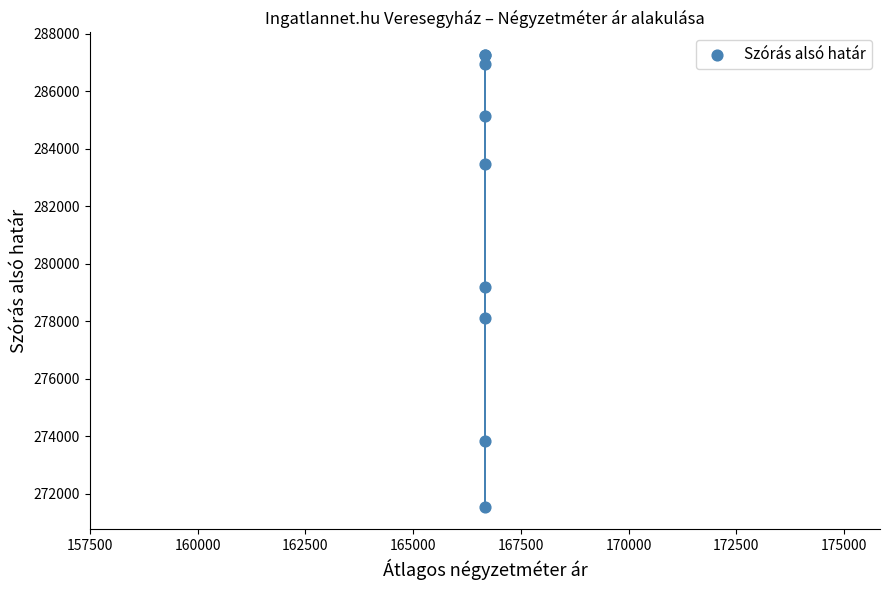

What Y value in the scatter plot is closest to 279407?

279186